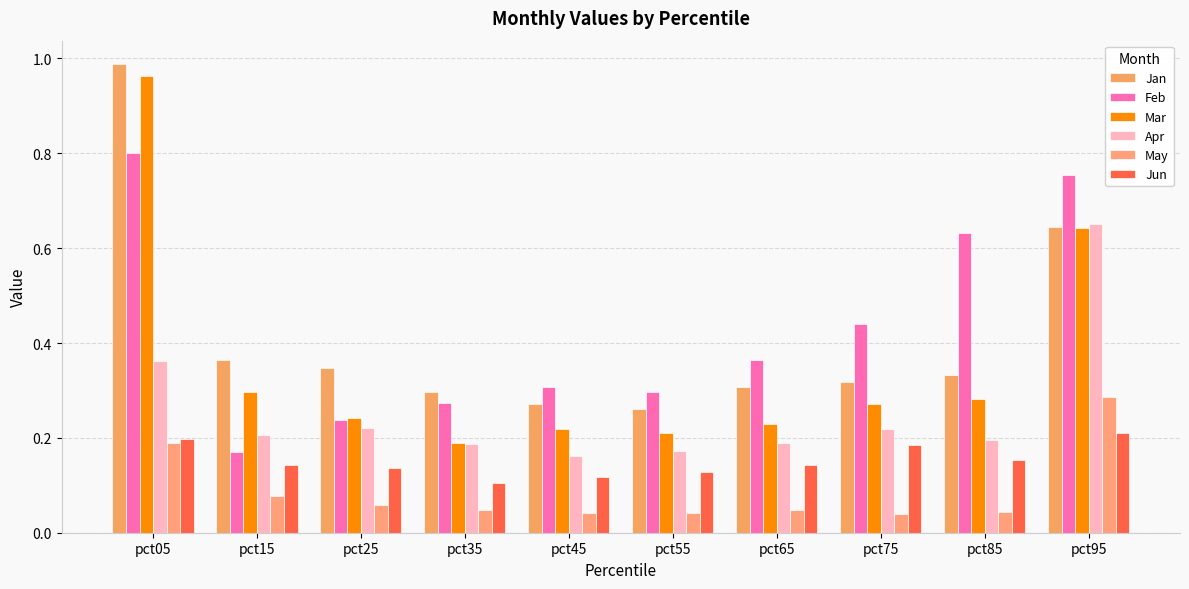

How many categories are shown in the chart?

10